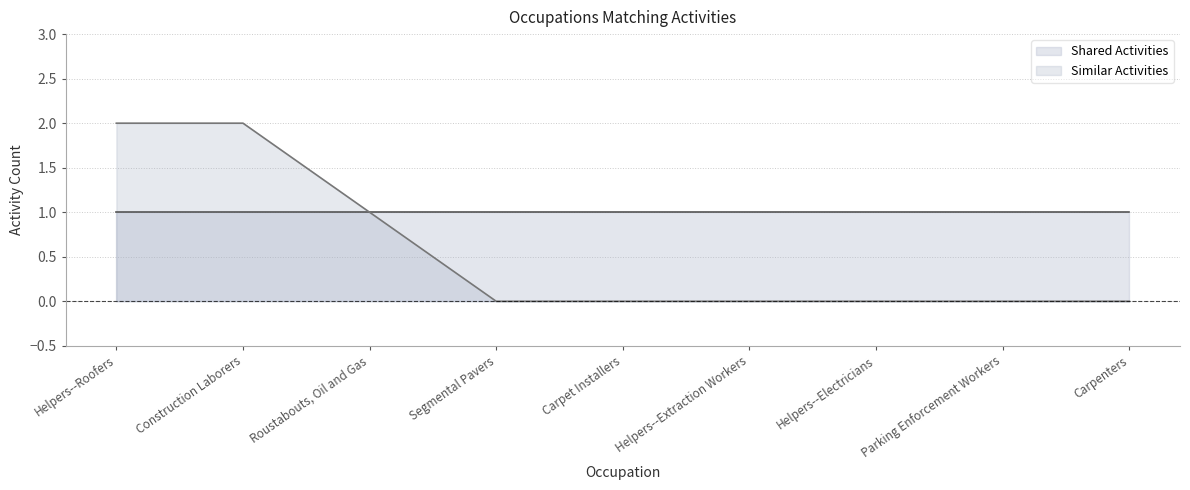

What position from the right is Construction Laborers?

8